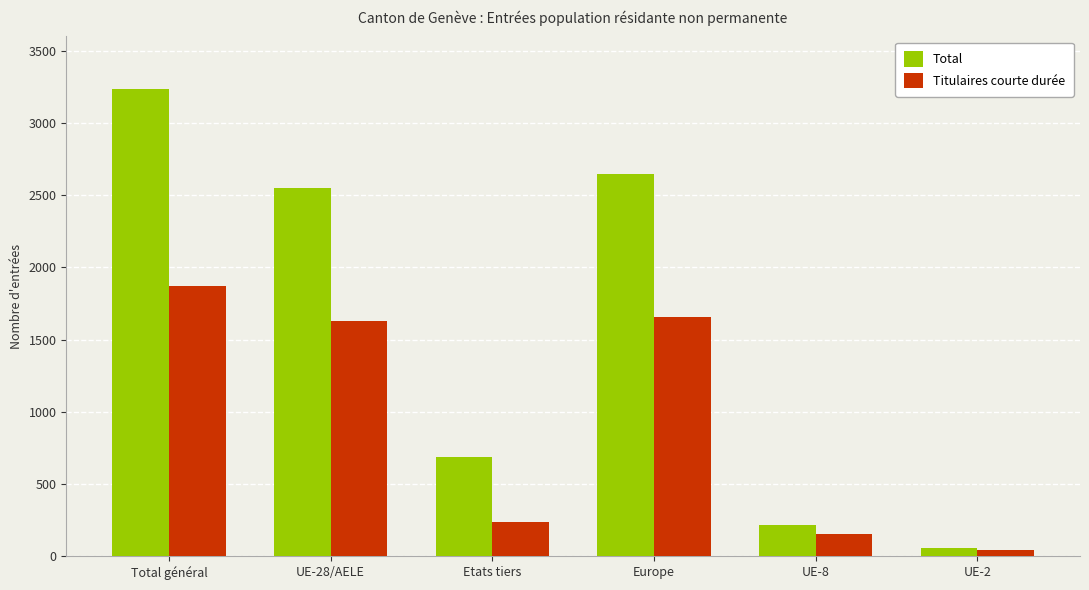

Which series changed the most between UE-28/AELE and UE-2?

Total